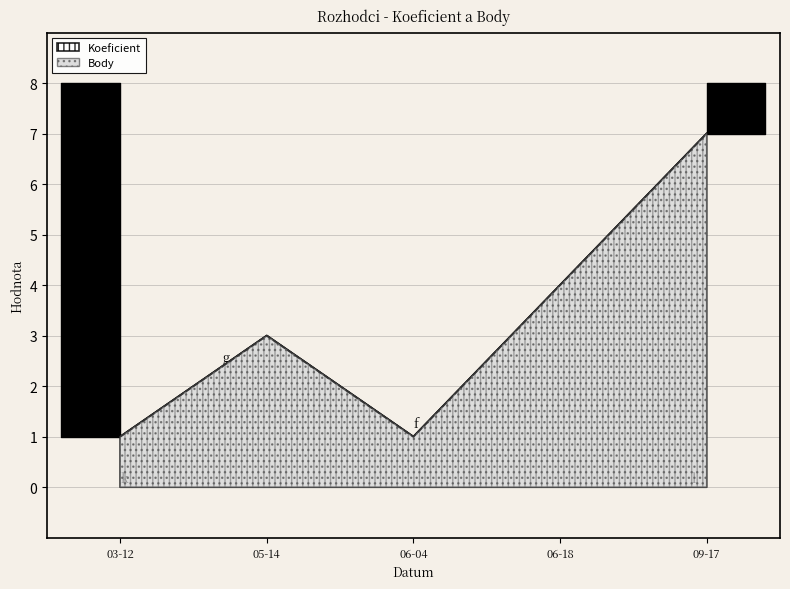

In Koeficient, how many points are lower than both neighbors (excluding endpoints)?

1